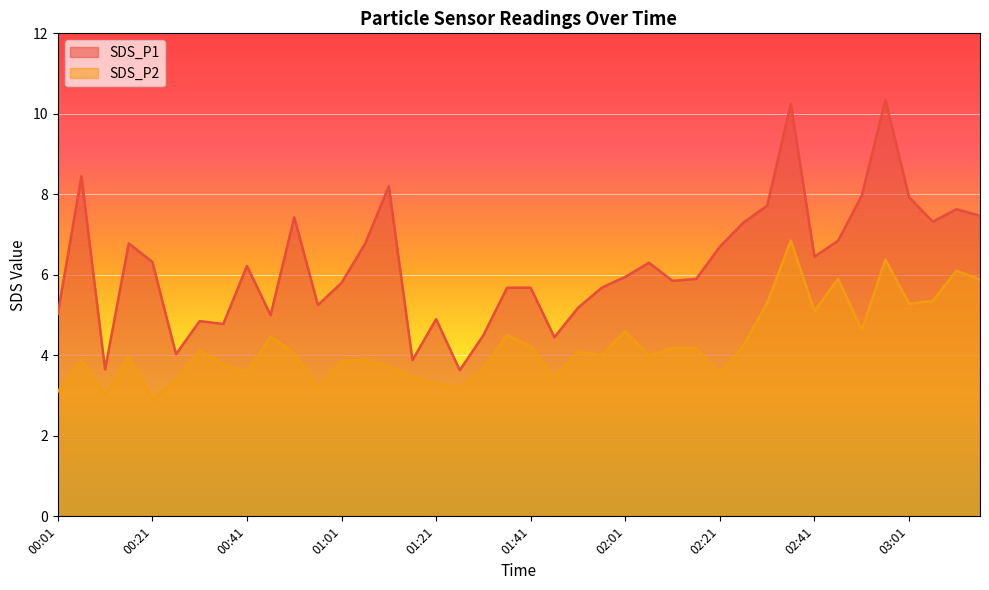

What are all the series names shown in the legend?

SDS_P1, SDS_P2